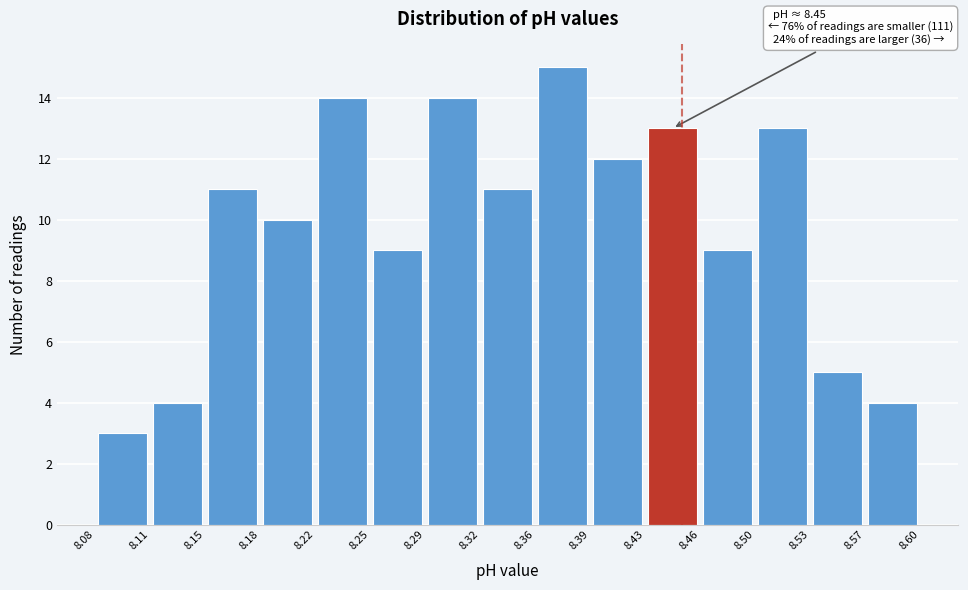

Which range on the x-axis has the tallest bar?

8.36 to 8.39